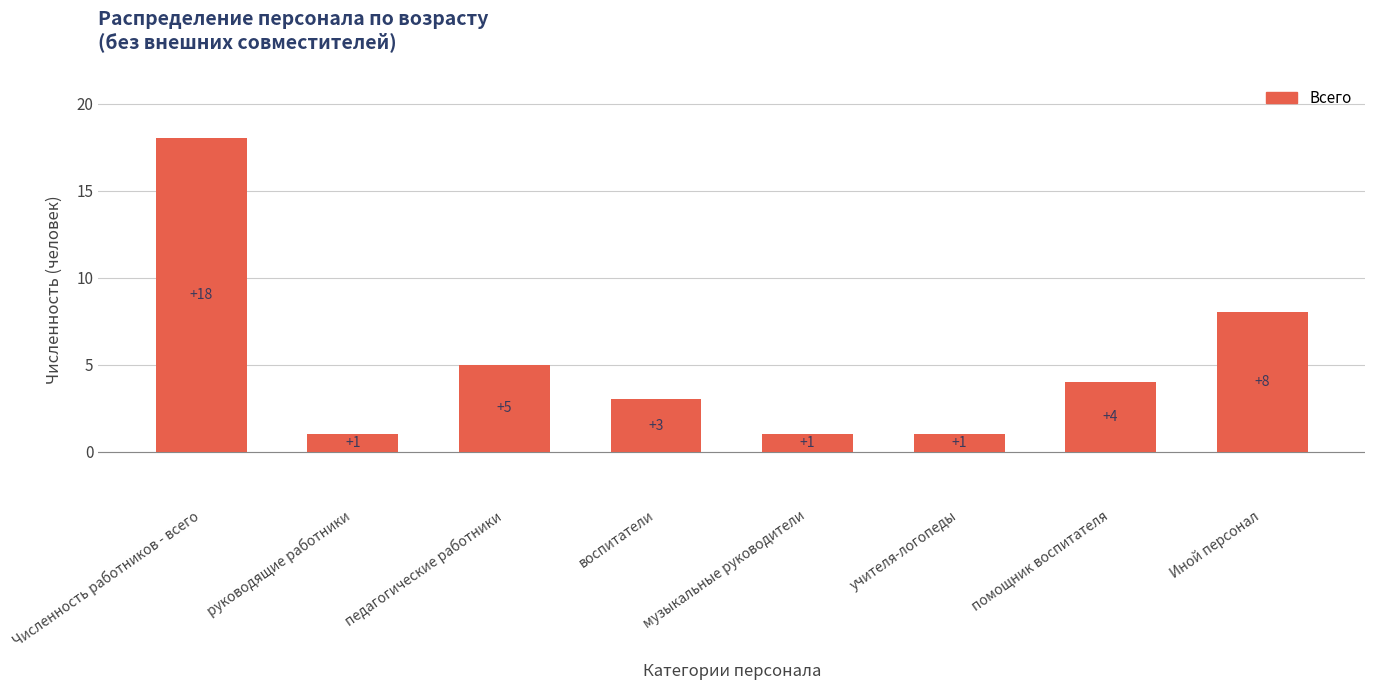

What is the change in value from педагогические работники to Иной персонал?

+3